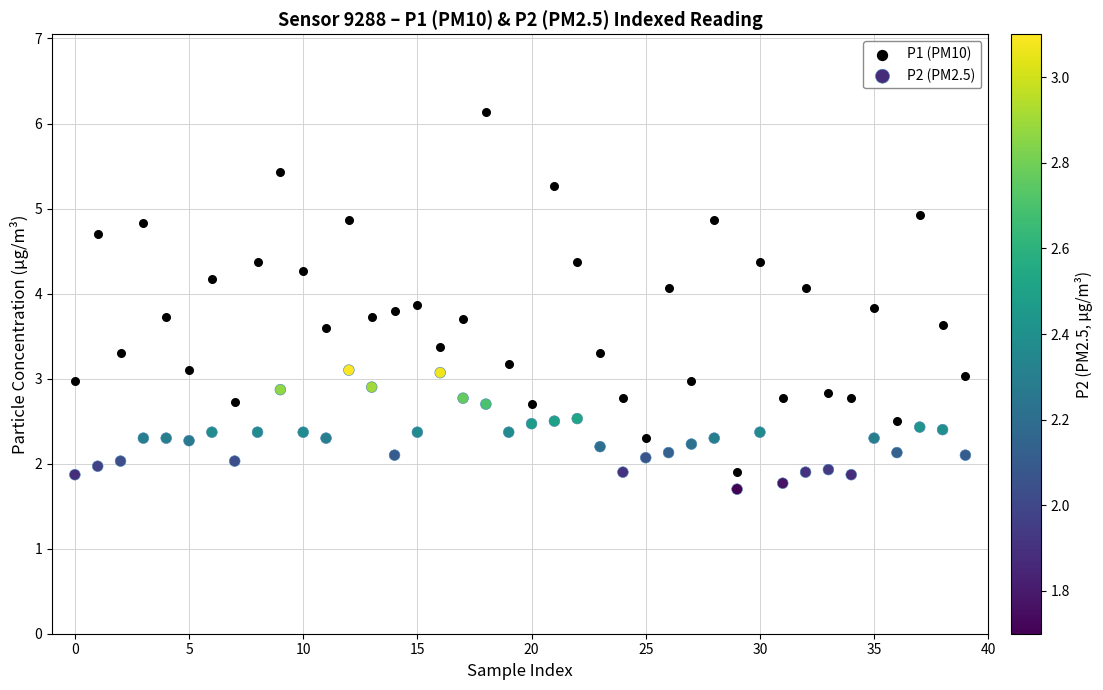

What are all the series names shown in the legend?

P1 (PM10), P2 (PM2.5)